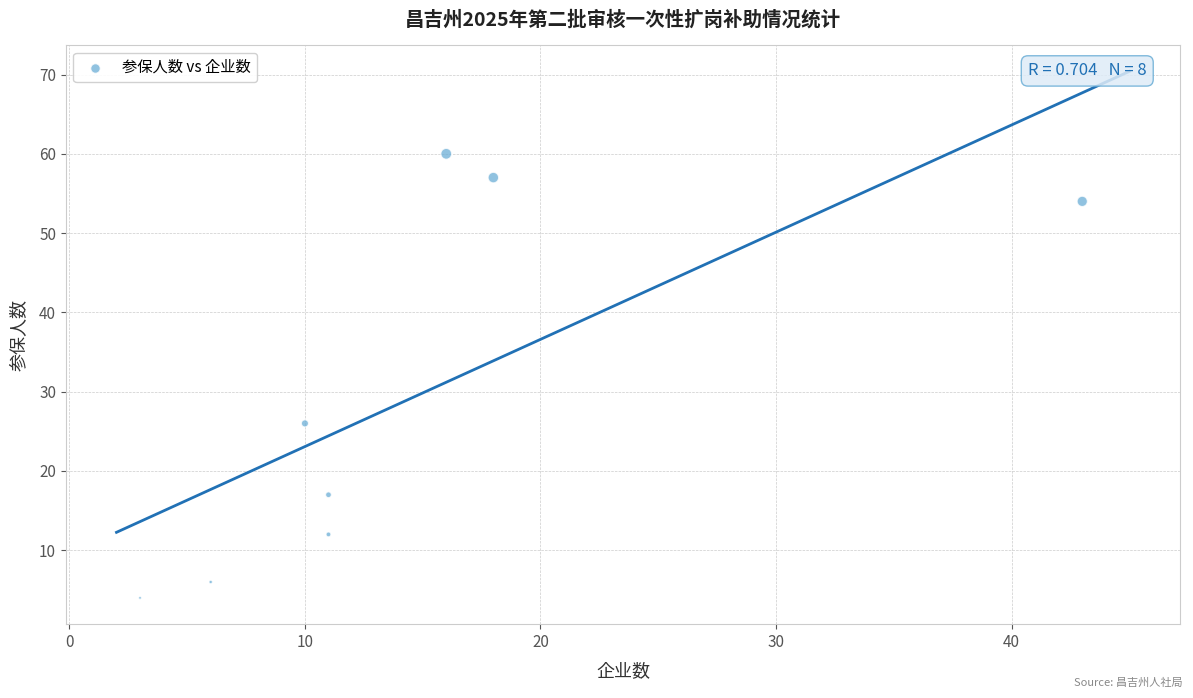

What is the average X value?

15